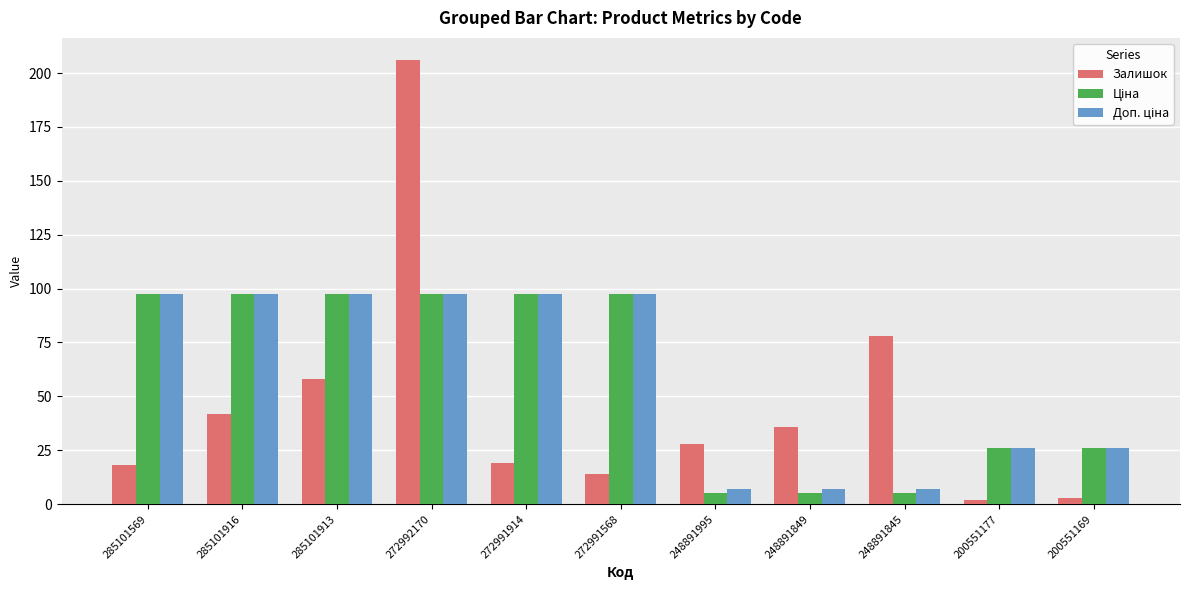

What is the average value of the Залишок series?

45.8